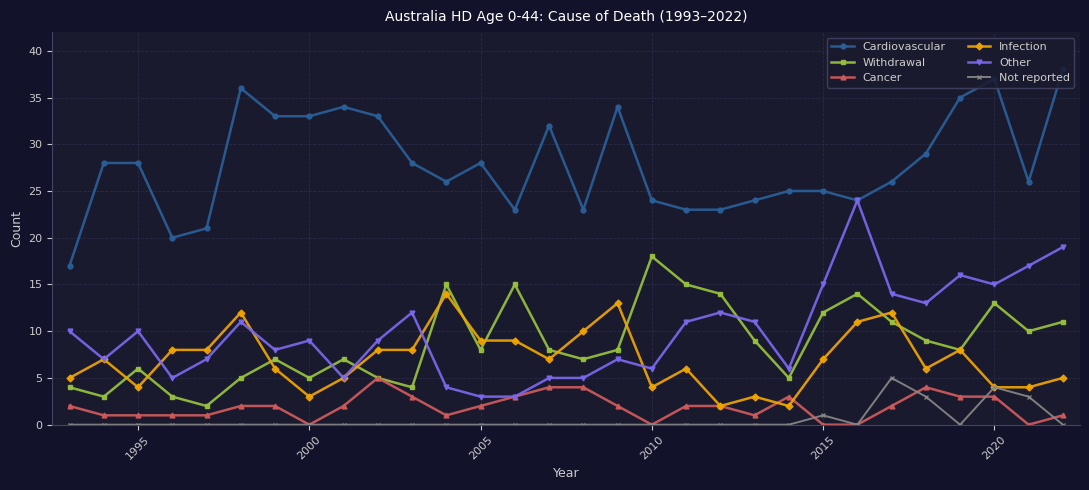

How many values in the Cancer series are below 2?

12